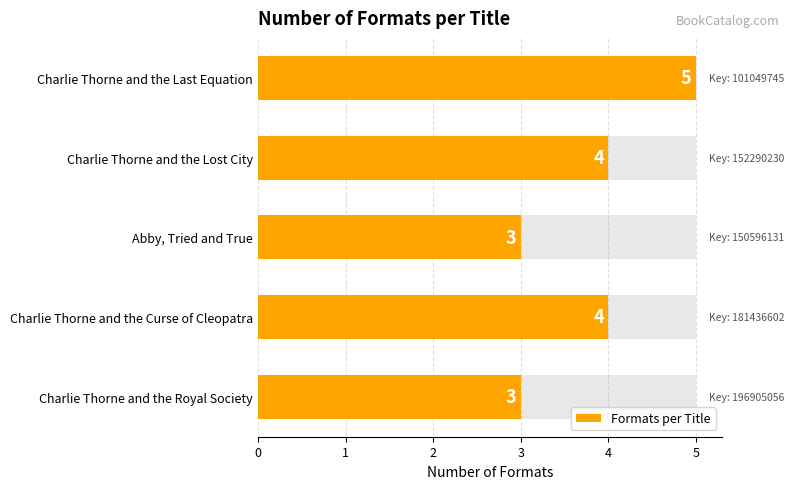

Is it true that the value at Abby, Tried and True is 3?

True